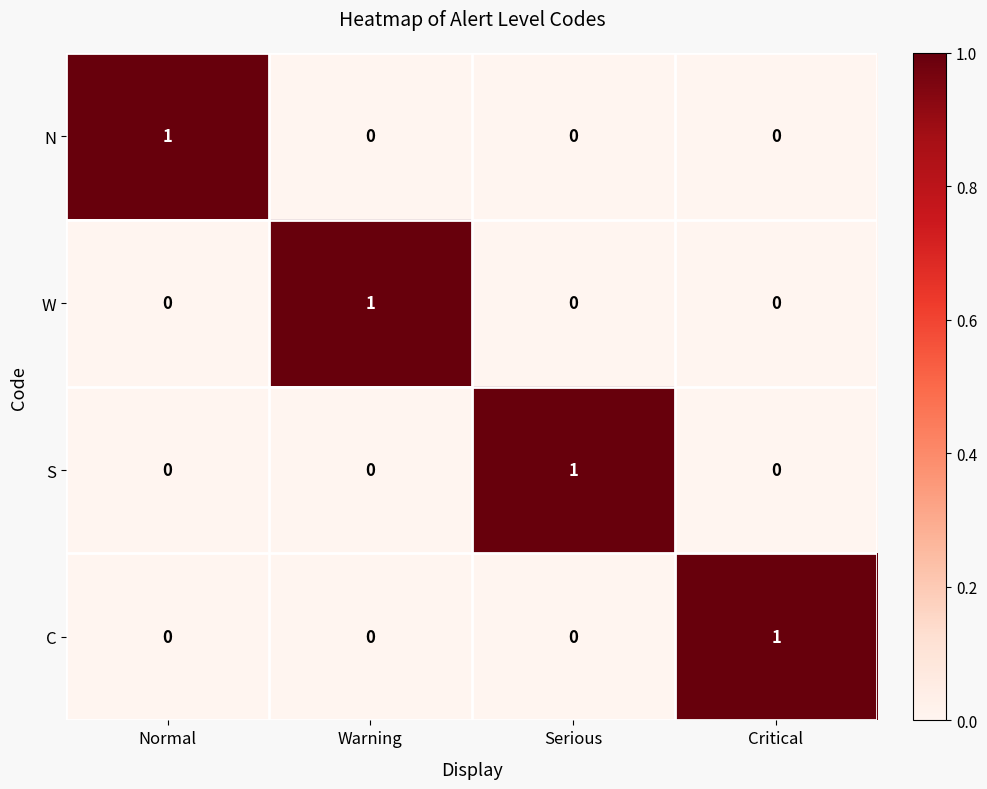

True or false: N has a value of 0 at Serious.

True